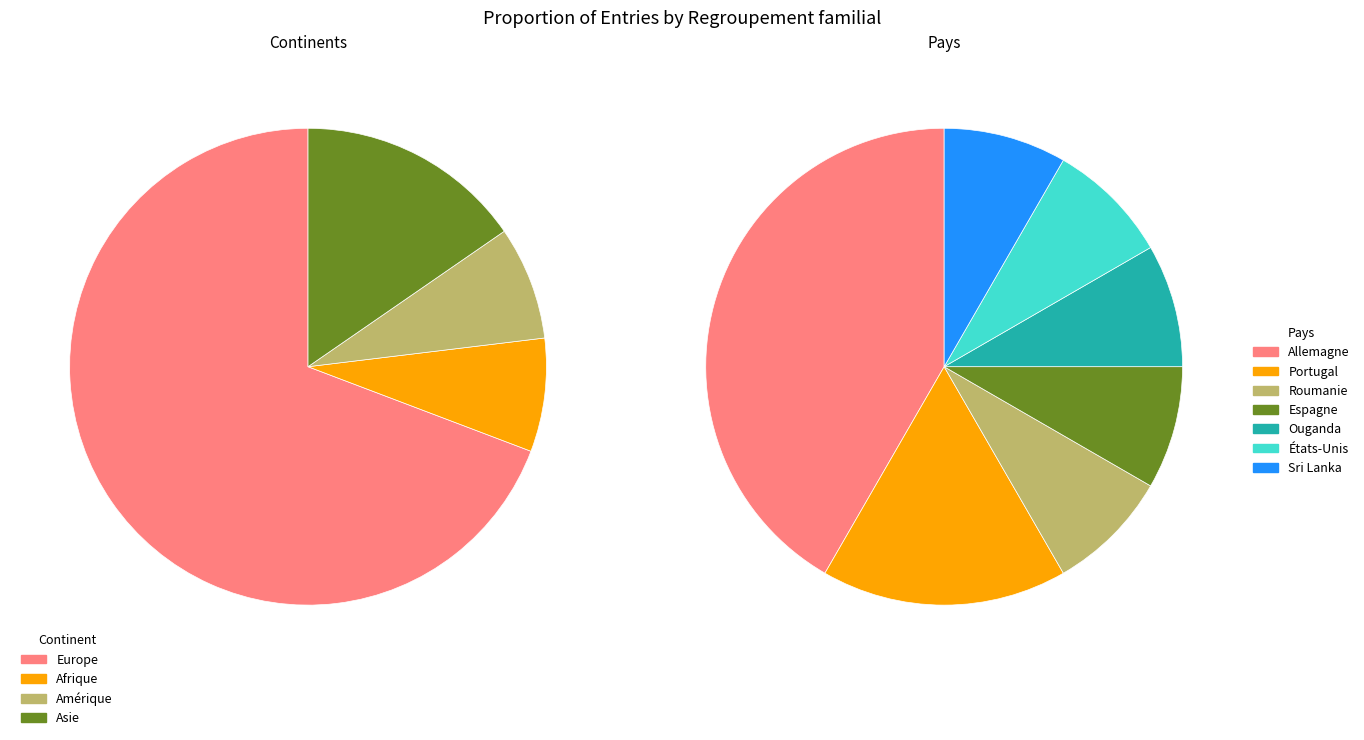

Which has a higher value, Amérique or Asie?

Asie